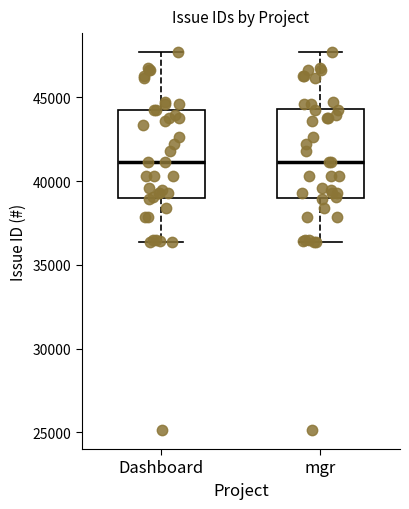

Reading left to right, read every box against the y-axis: the position of its median line, the range the box covers, and the ends of its whiskers. The values are not printed on the chart, so give them approximately, as read against the axis.

Dashboard: median 41000, box 39000 to 44000, whiskers 36500 to 47500
mgr: median 41000, box 39000 to 44500, whiskers 36500 to 47500